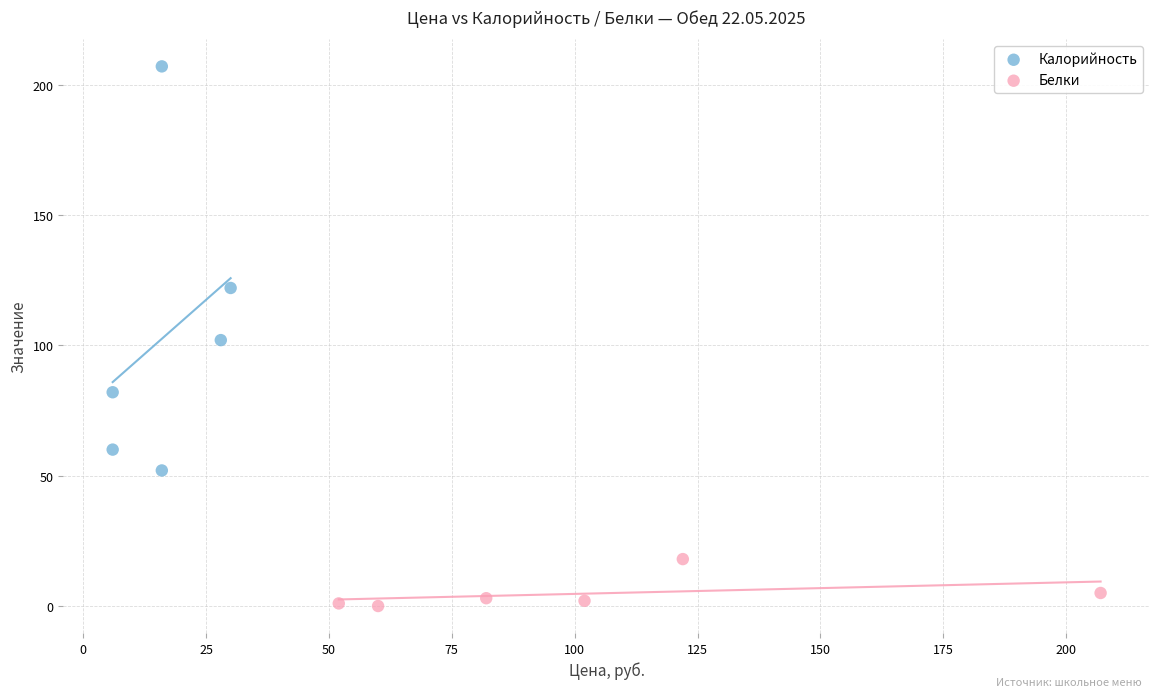

Which series reaches the minimum Y coordinate?

Белки